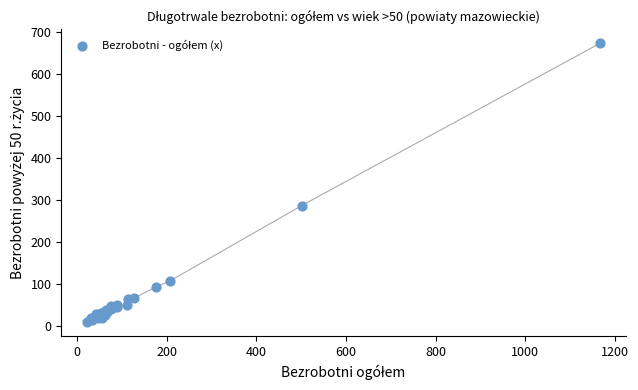

What Y value in the scatter plot is closest to 341?

287